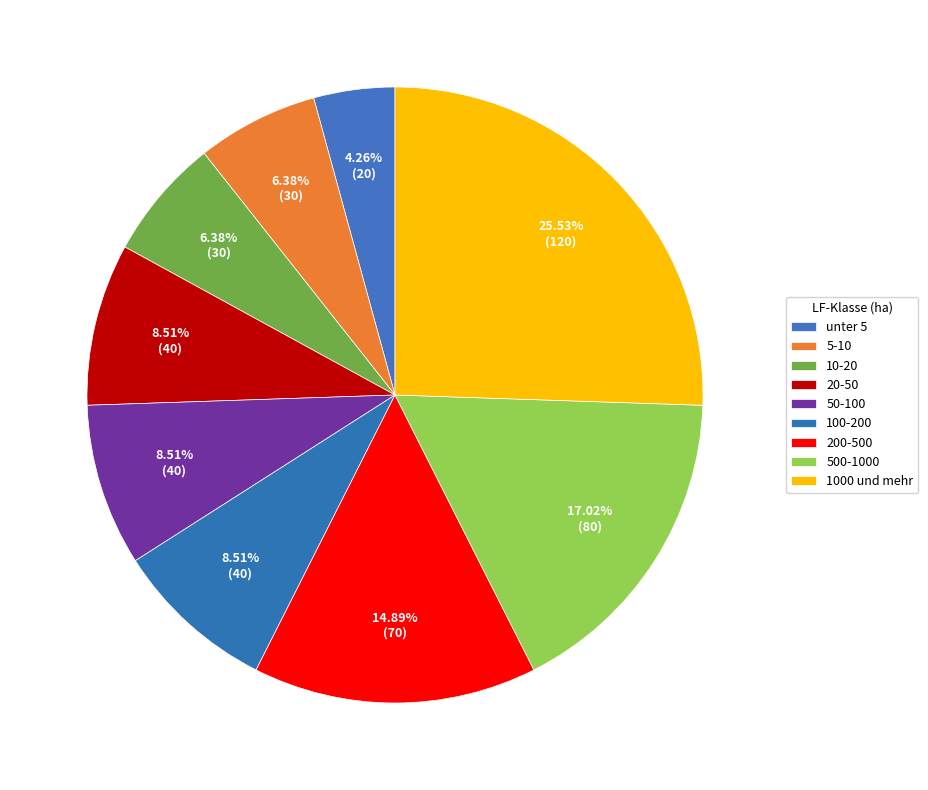

To the nearest percent, what is the combined percentage of 1000 und mehr and 10-20?

32%